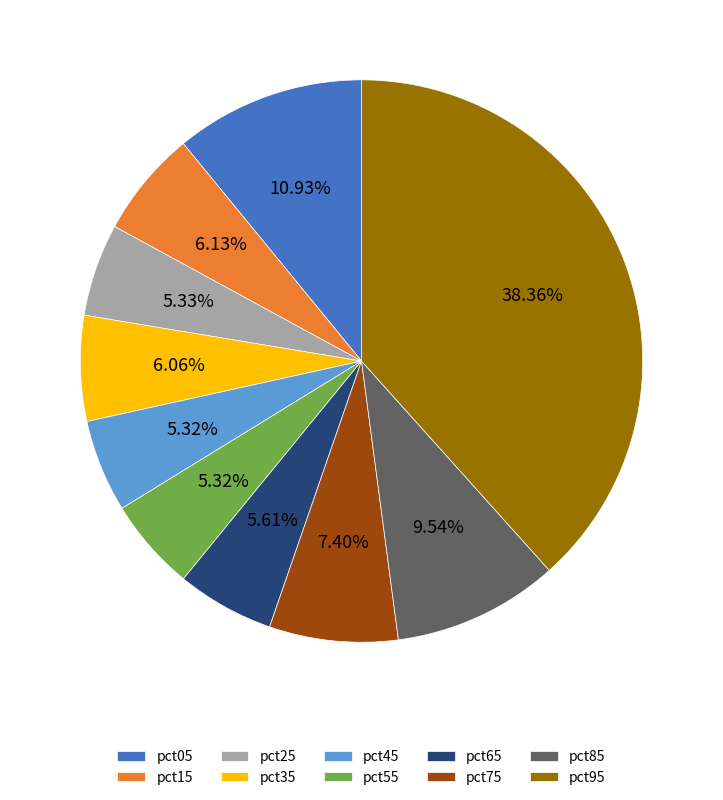

Which slice is the largest?

pct95